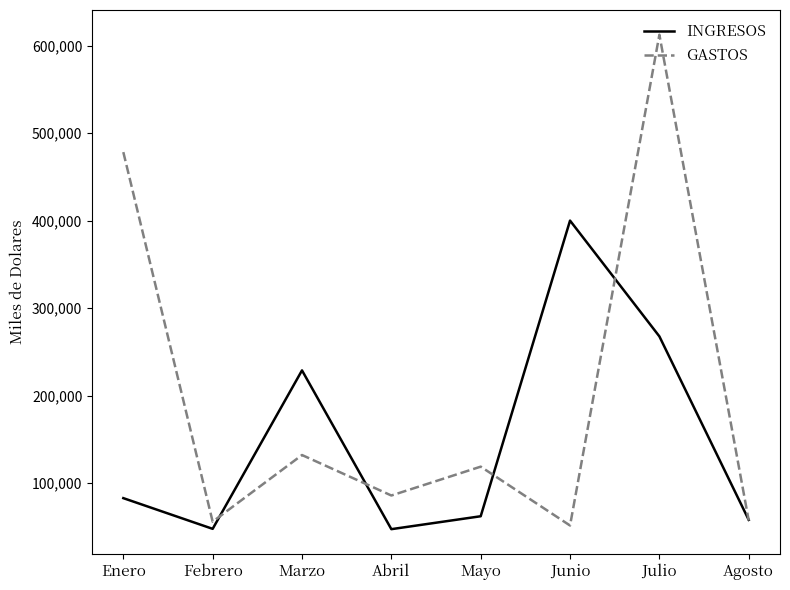

What position from the left is Agosto?

8